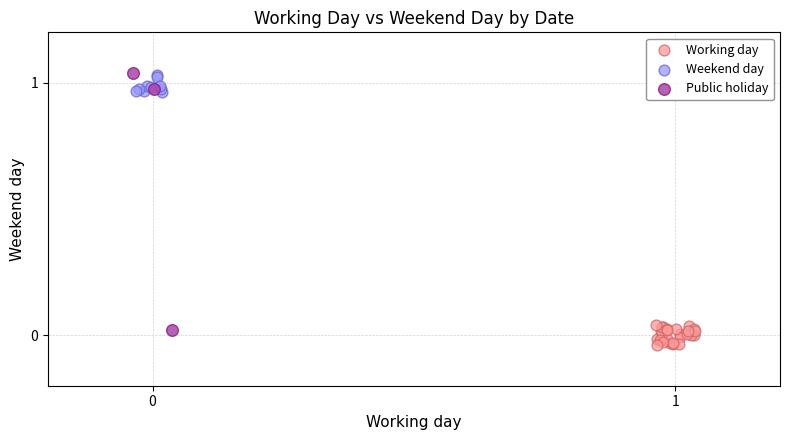

Which series has the widest spread of Y values?

Public holiday